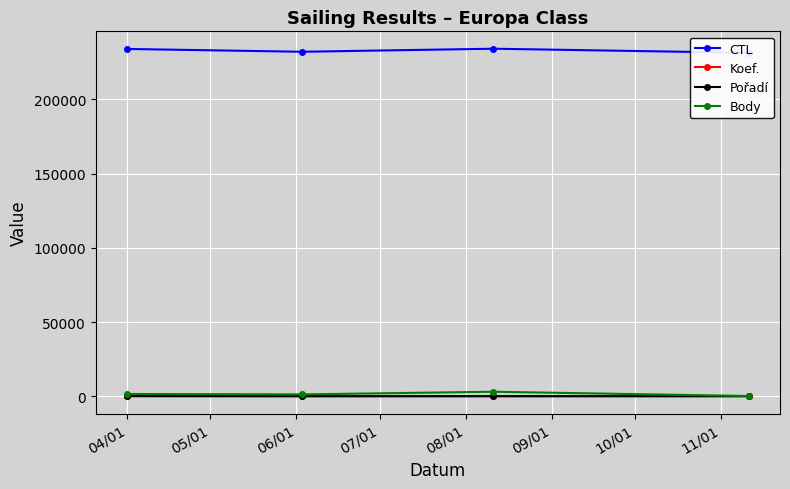

What is the value of the Koef. point at the 4th from the left?

1